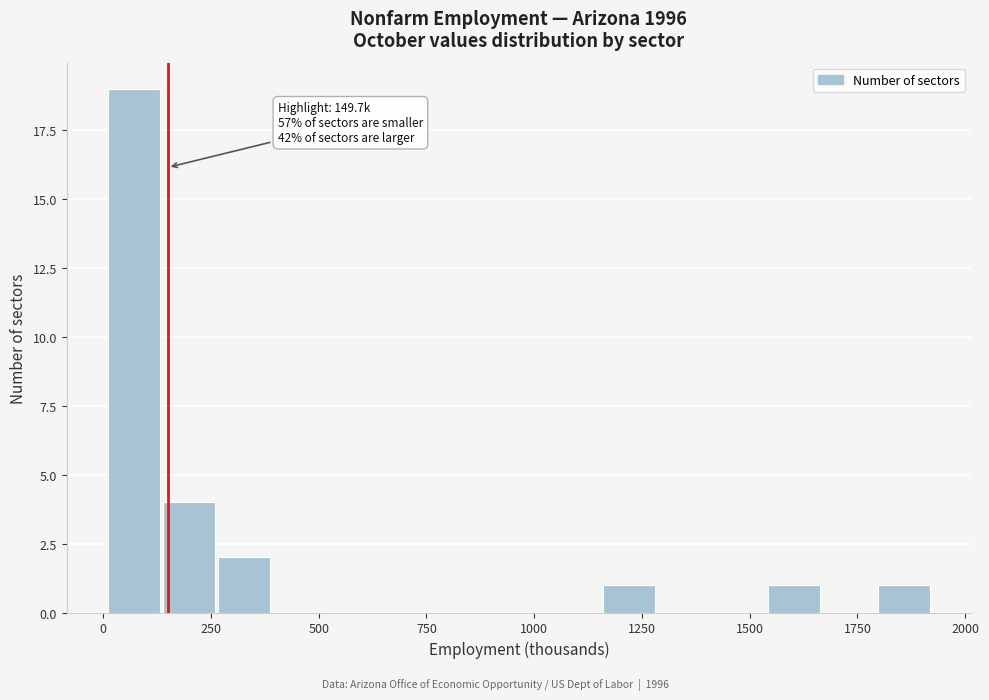

Around what value on the x-axis is the tallest bar? Give the approximate position of its centre, as read against the axis.

50